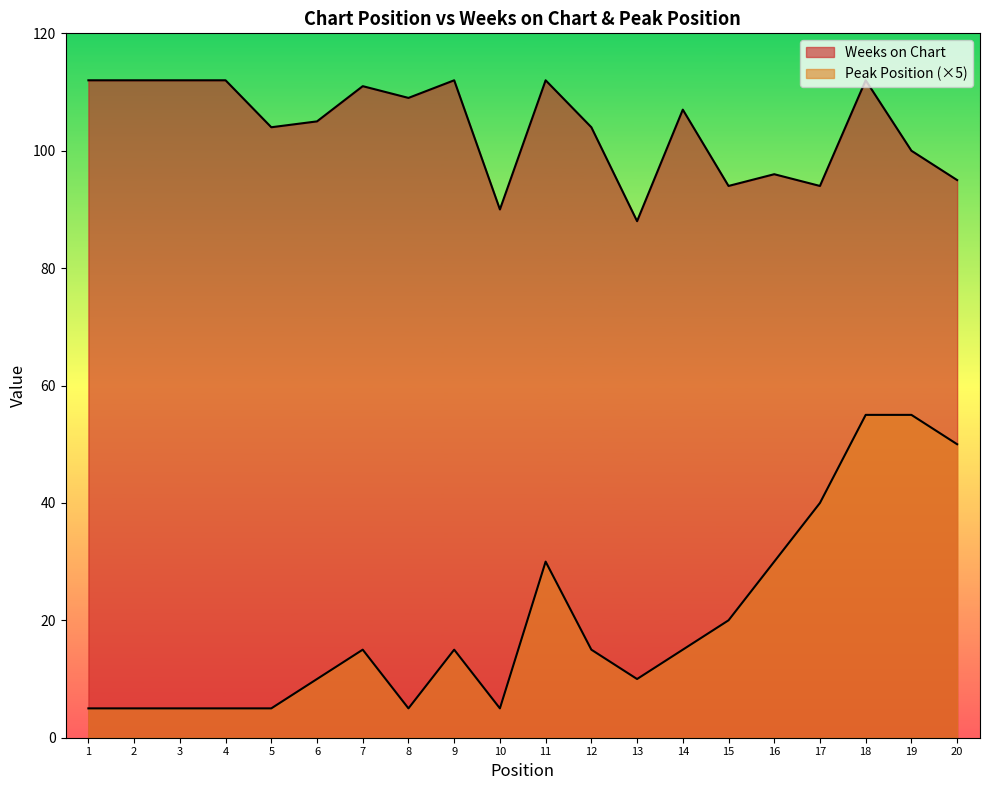

True or false: Peak Position has a value of 74 at 18.

False